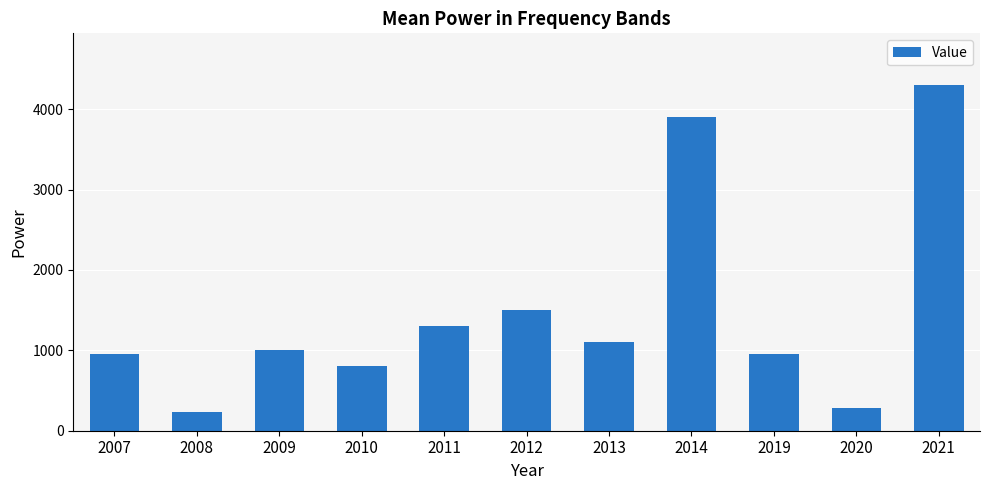

What is the maximum value shown in the chart?

4300